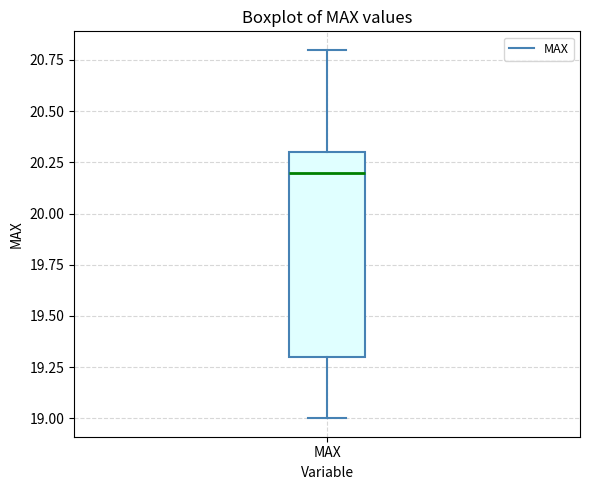

Read this box plot against the y-axis: the position of the median line, the range covered by the box, and the ends of both whiskers. The values are not printed on the chart, so give them approximately, as read against the axis.

median 20.2, box 19.3 to 20.3, whiskers 19.0 to 20.8